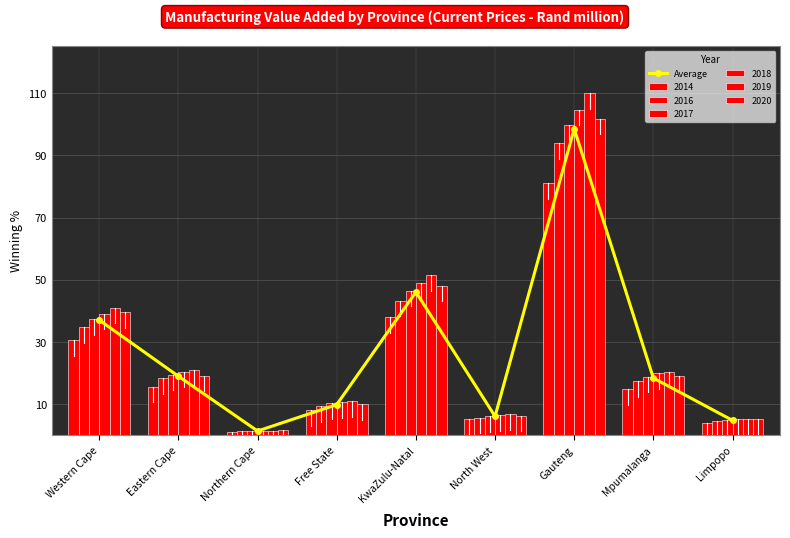

Rank the categories by value from highest to lowest.

Gauteng, KwaZulu-Natal, Western Cape, Eastern Cape, Mpumalanga, Free State, North West, Limpopo, Northern Cape